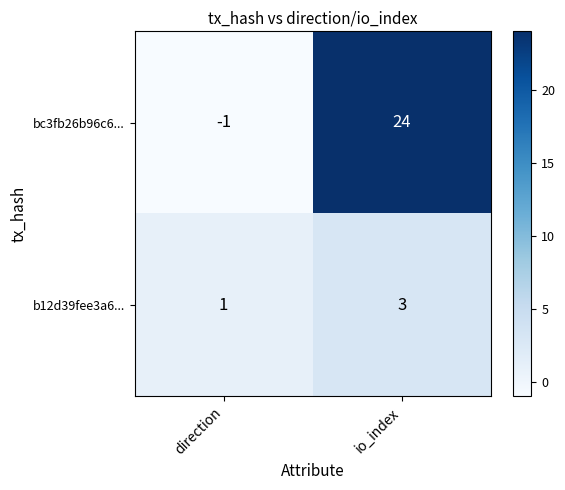

What is the greatest value displayed?

24